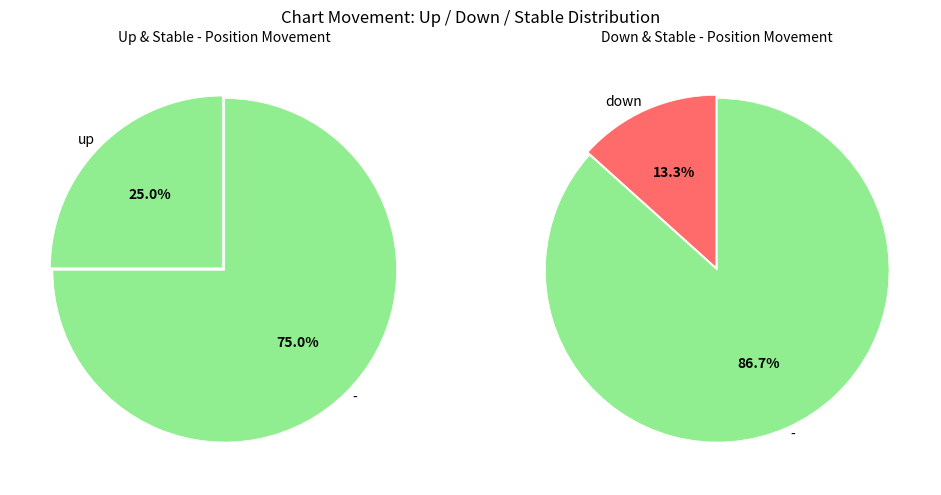

Is there any slice that represents more than half of the pie?

Yes